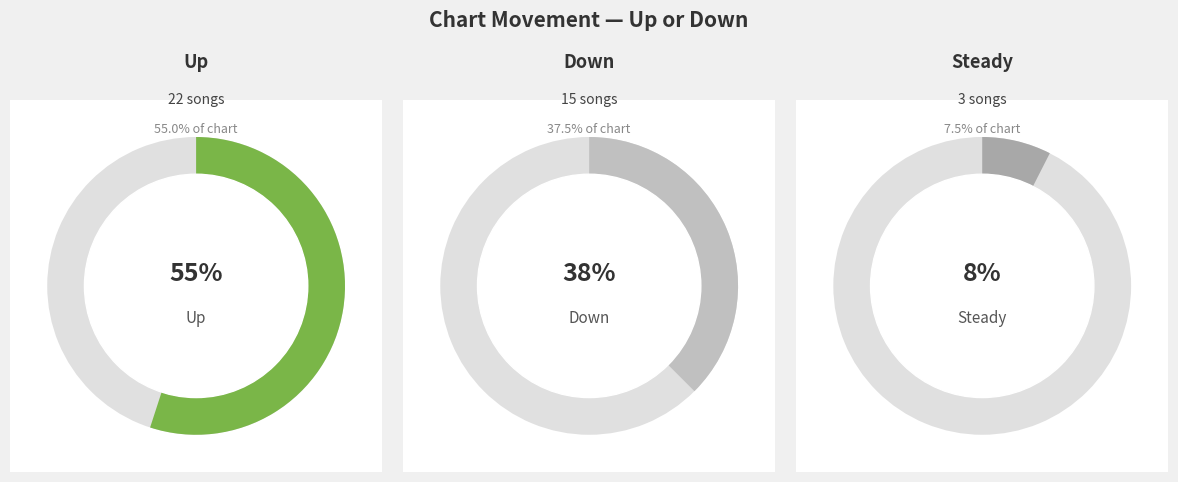

What is the change in value from up to -?

-19